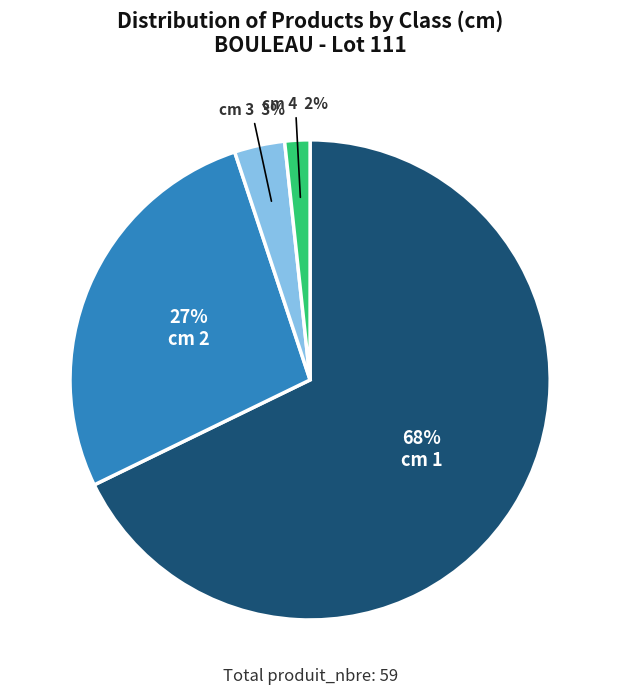

To the nearest percent, what percentage of the pie is cm 1?

68%